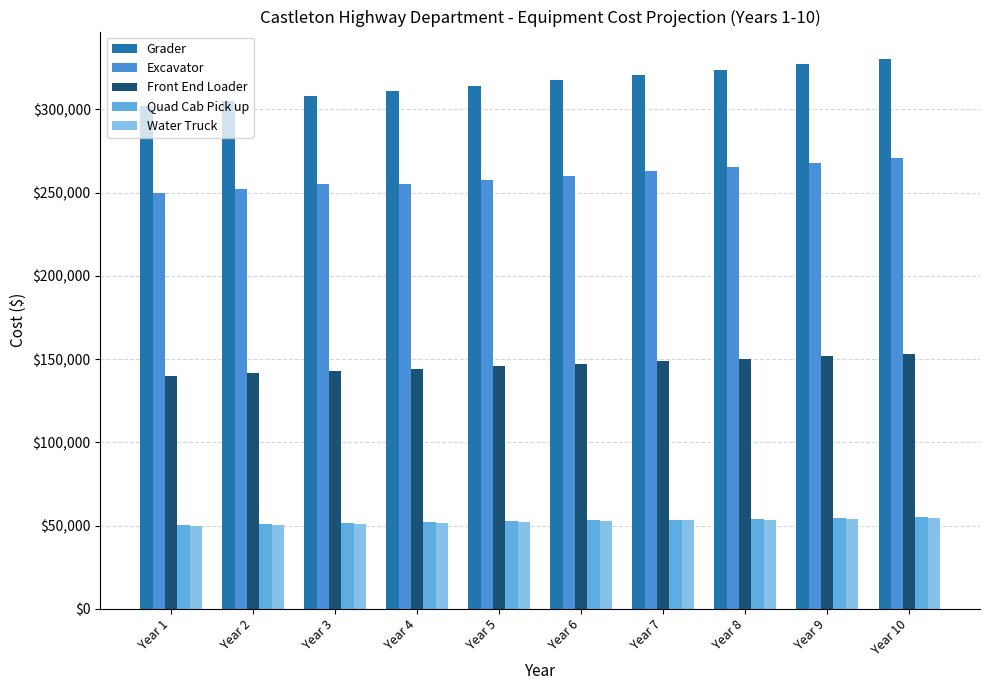

Which has a higher value, Year 1 or Year 8?

Year 8